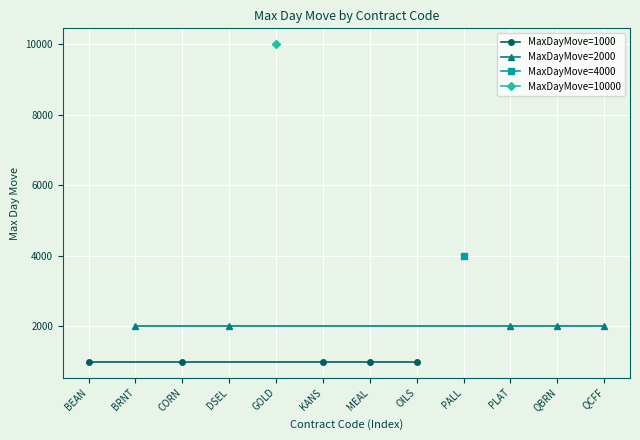

Which series has the largest range (max minus min)?

MaxDayMove=1000